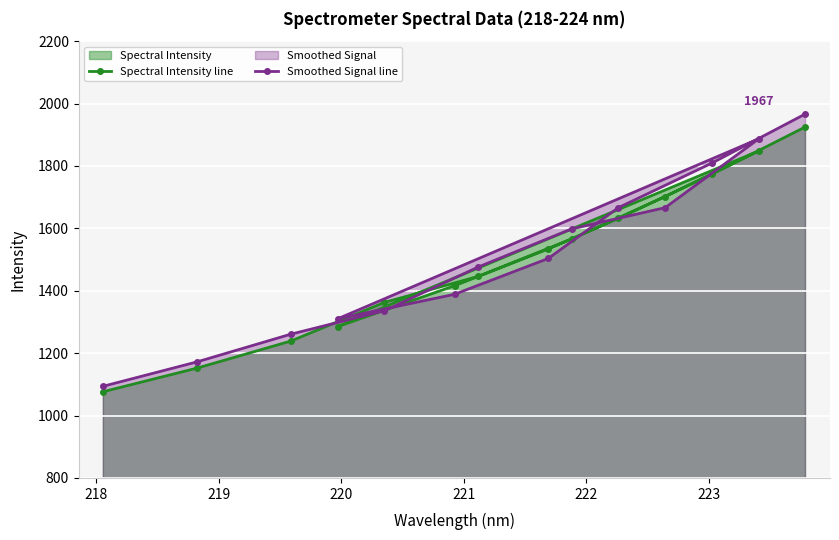

What is the smallest value displayed?

1076.6